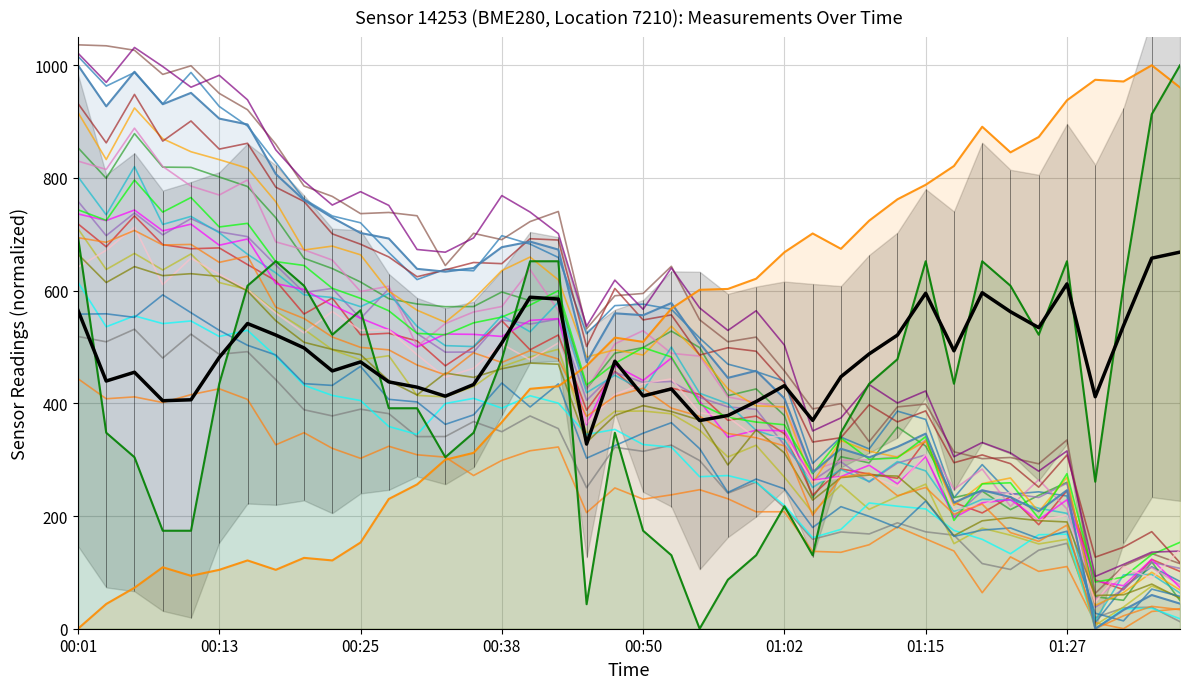

At how many categories does at least one series exceed 262?

40